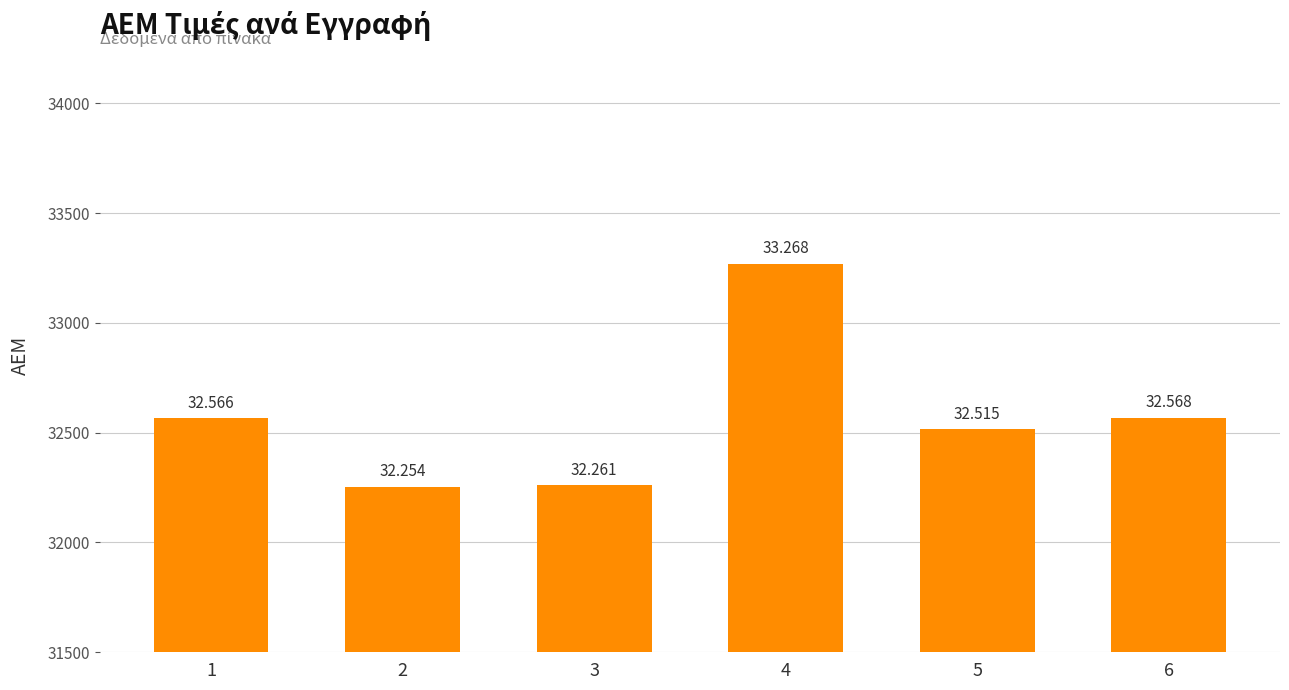

The chart shows a value of 54362 at 3. True or false?

False